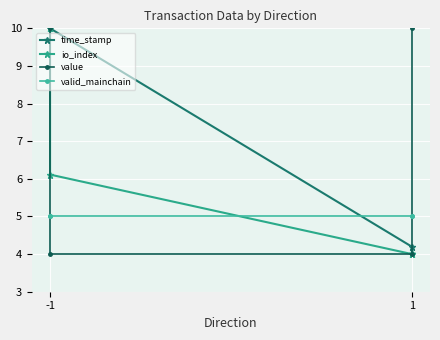

Which series has the largest range (max minus min)?

time_stamp